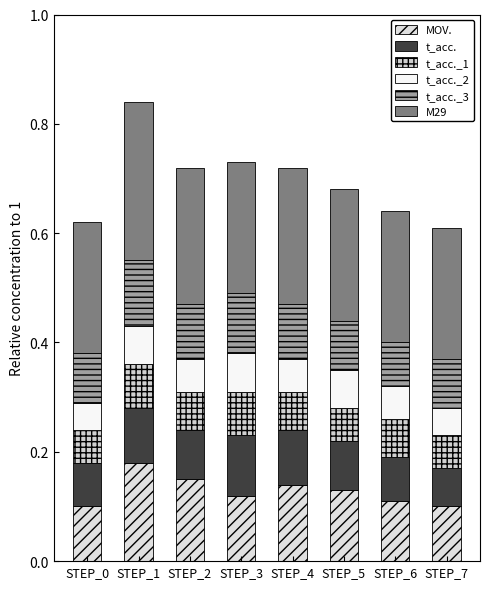

Rank the categories by t_acc._2 value from lowest to highest.

STEP_0, STEP_7, STEP_2, STEP_4, STEP_6, STEP_1, STEP_3, STEP_5